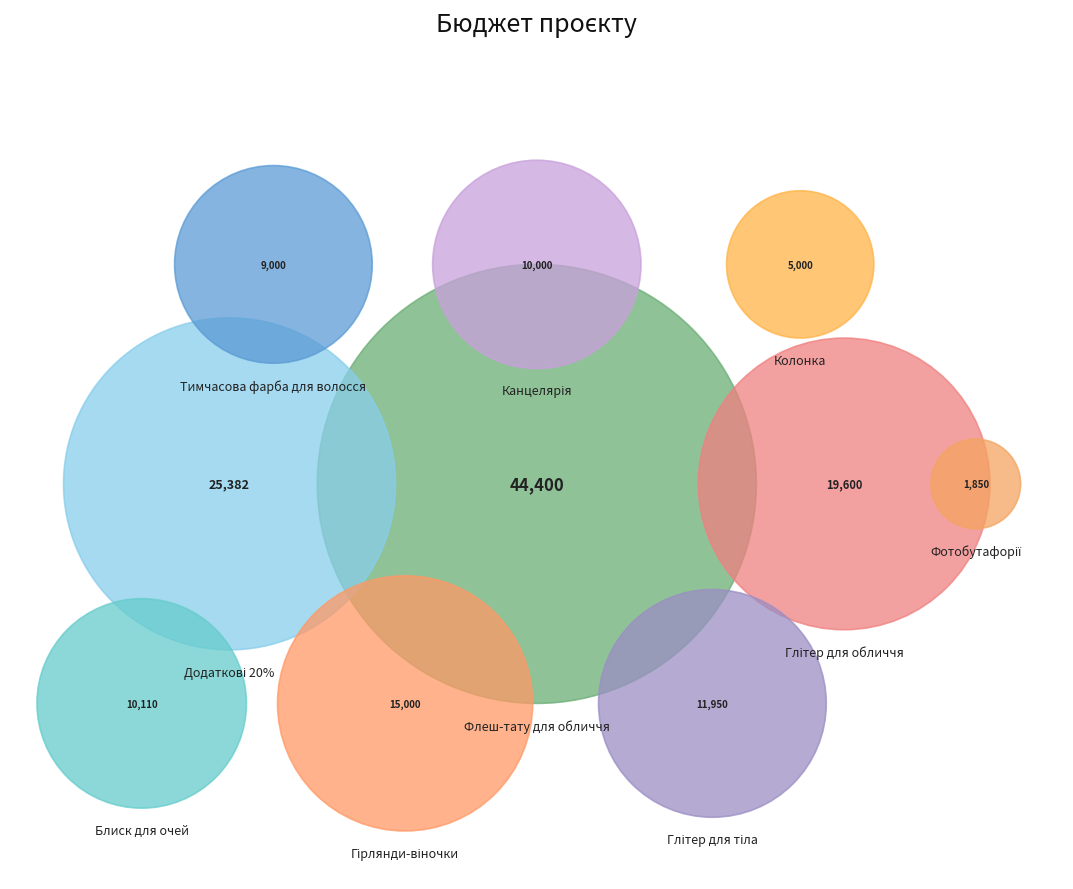

What is the largest slice in the pie chart?

Флеш-тату для обличчя